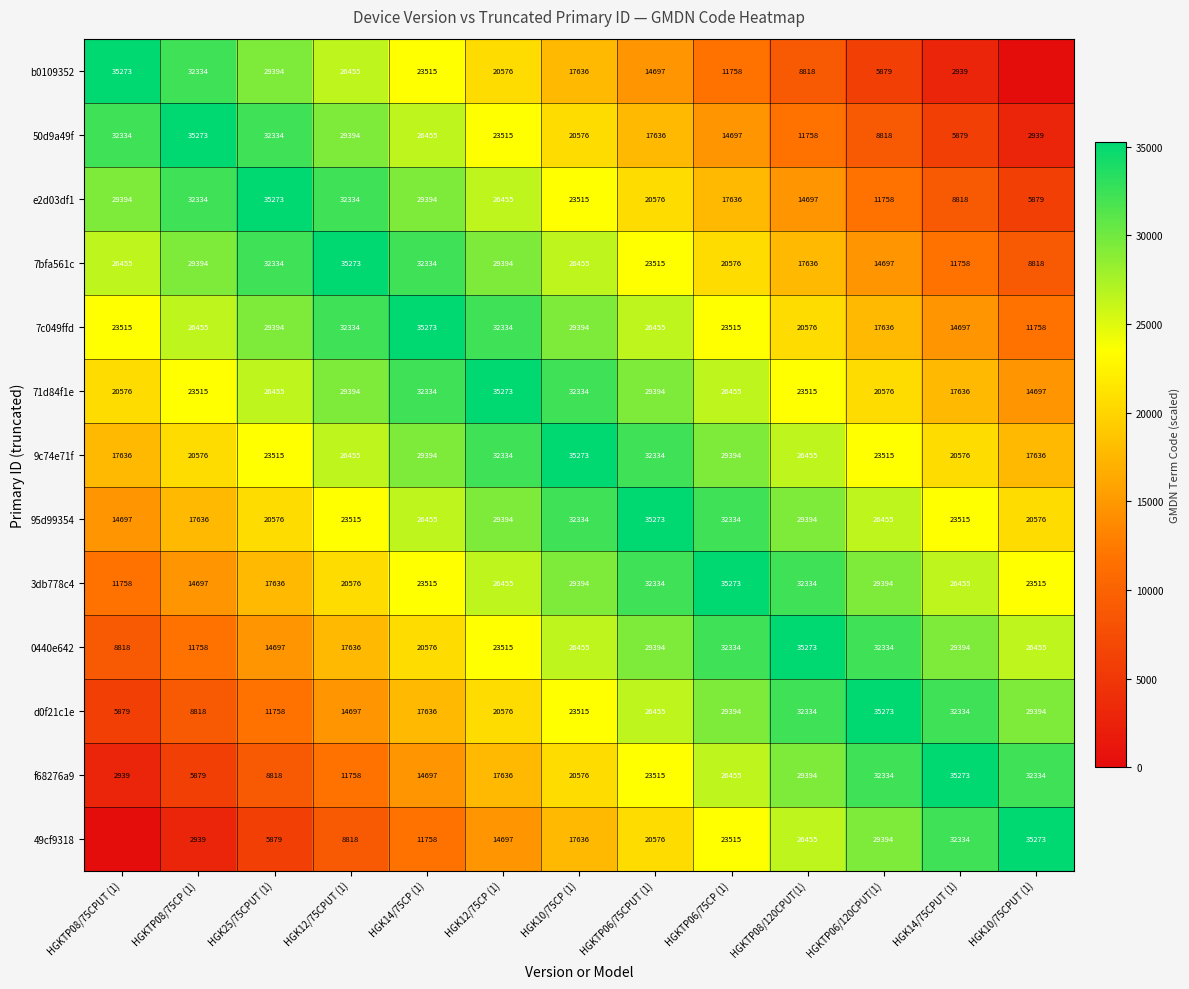

What is the spread (max minus min) of values at HGK10/75CP (1)?

17637